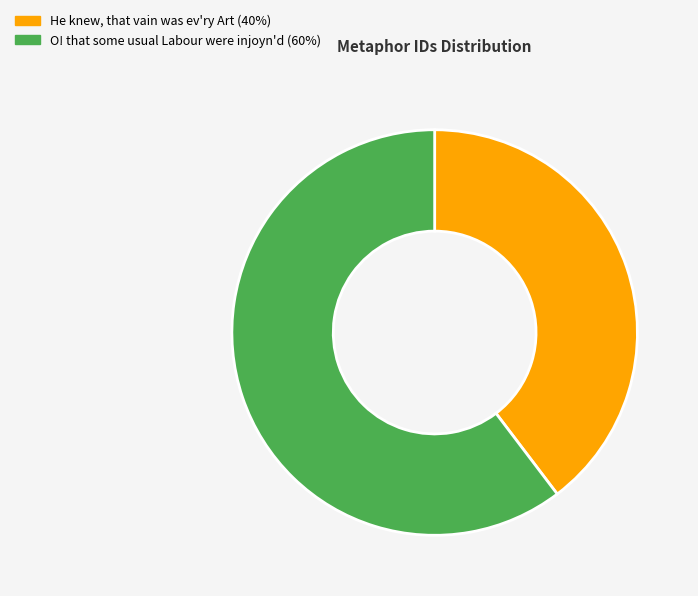

Is there any slice that represents more than half of the pie?

Yes